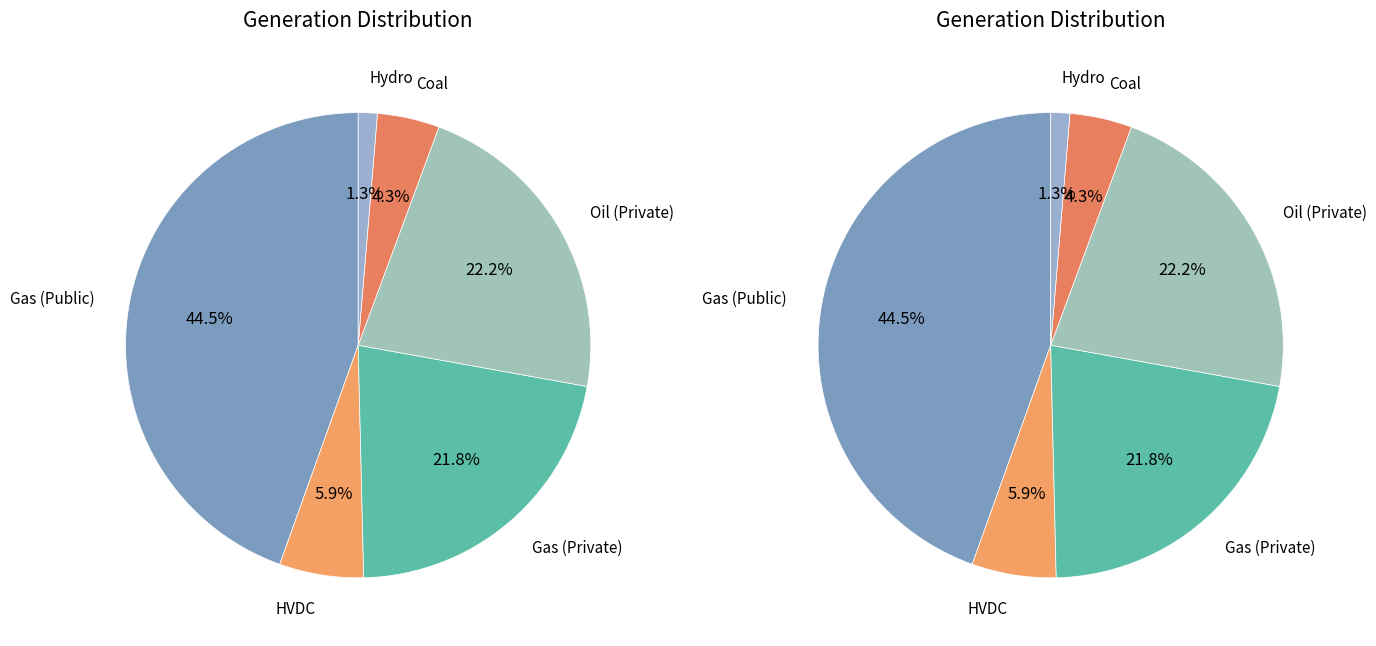

Does Hydro account for over 50% of the chart?

No